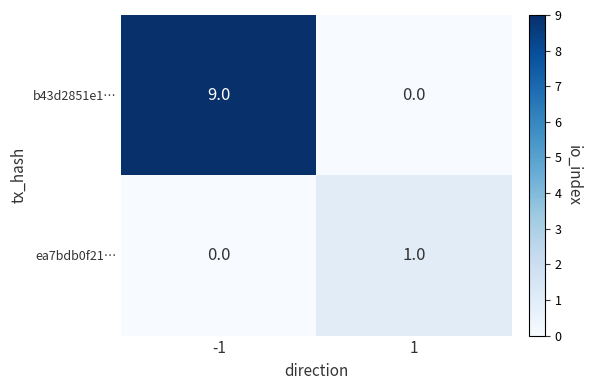

At 1, list the series in order from largest to smallest.

ea7bdb0f21…, b43d2851e1…